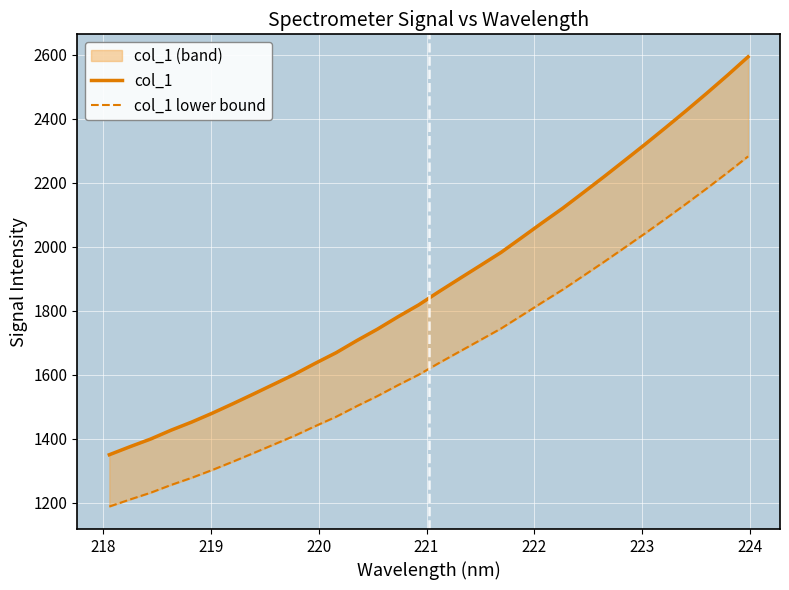

What is the average value of the col_1 series?

1885.5